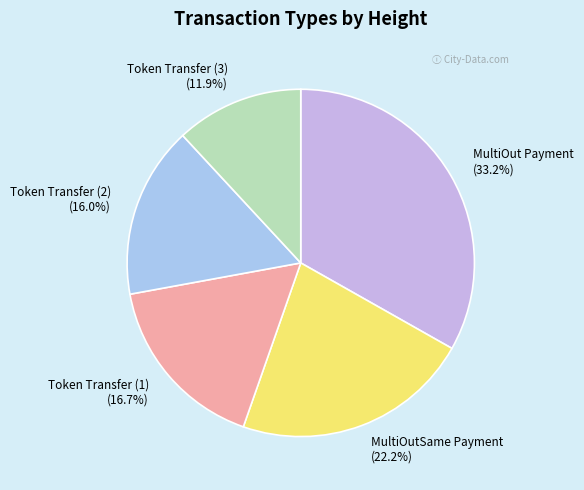

Is the sum of Token Transfer (2) and MultiOut Payment greater than half?

No